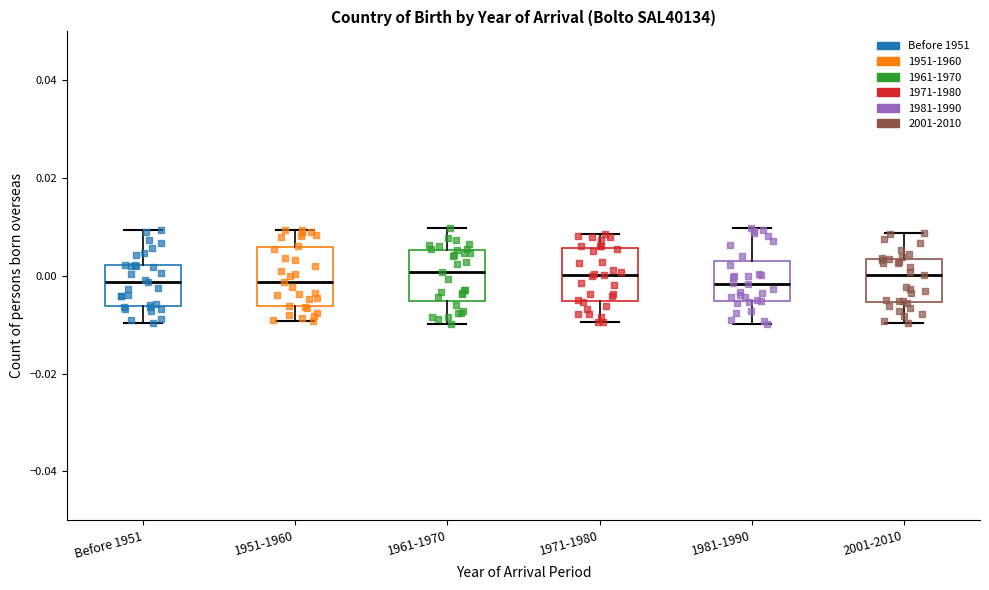

Where does the median line of the box for 1971-1980 sit on the y-axis? The values are not printed on the chart, so give them approximately, as read against the axis.

0.000